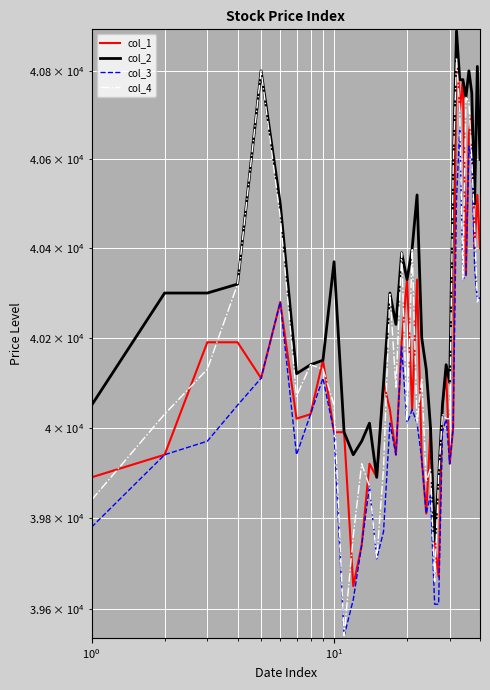

True or false: col_1 and col_3 cross at least once.

False